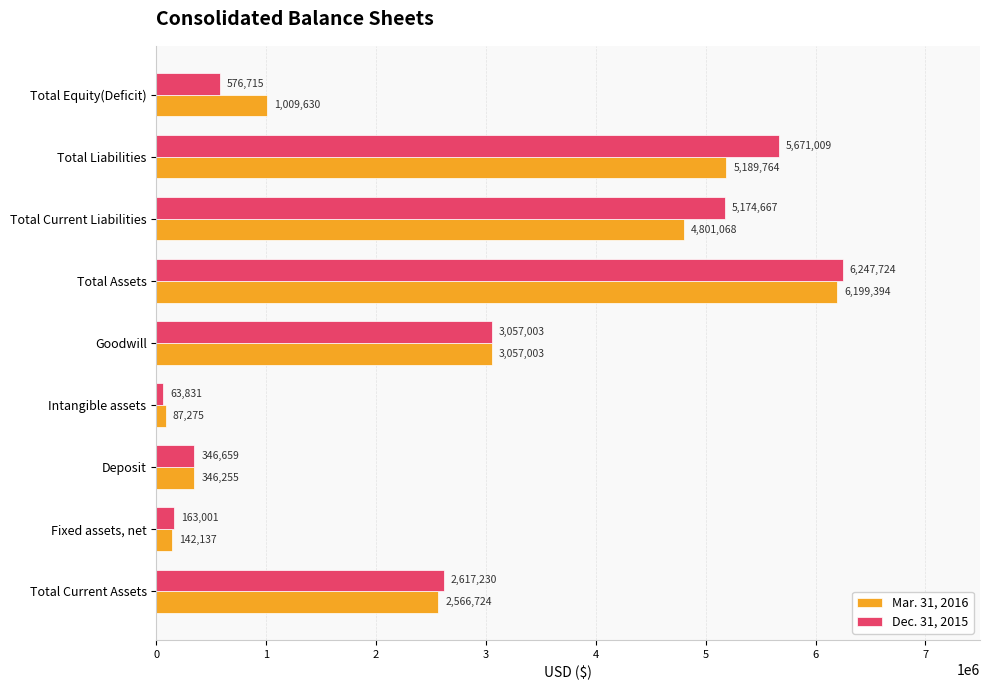

How many categories are shown in the chart?

9